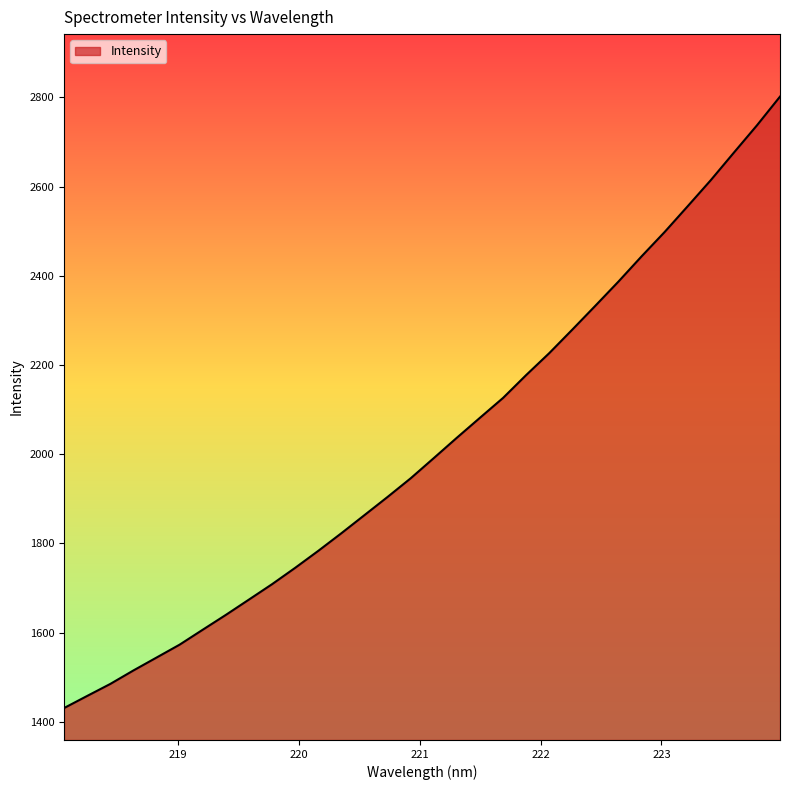

What is the minimum value shown in the chart?

1431.0